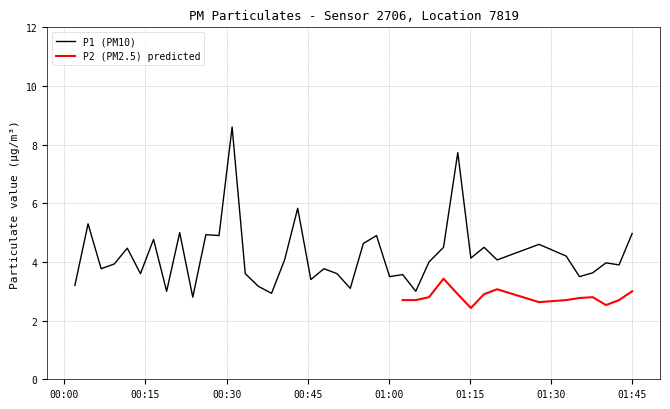

Is it true that the value at 2023-07-20T00:45:34 is 3.4?

True